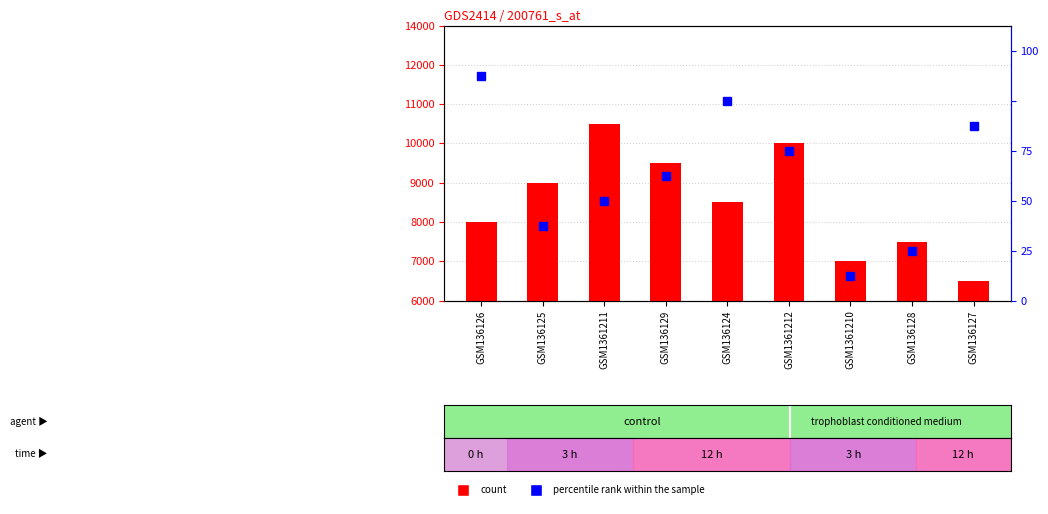

What position from the left is GSM1361210?

7